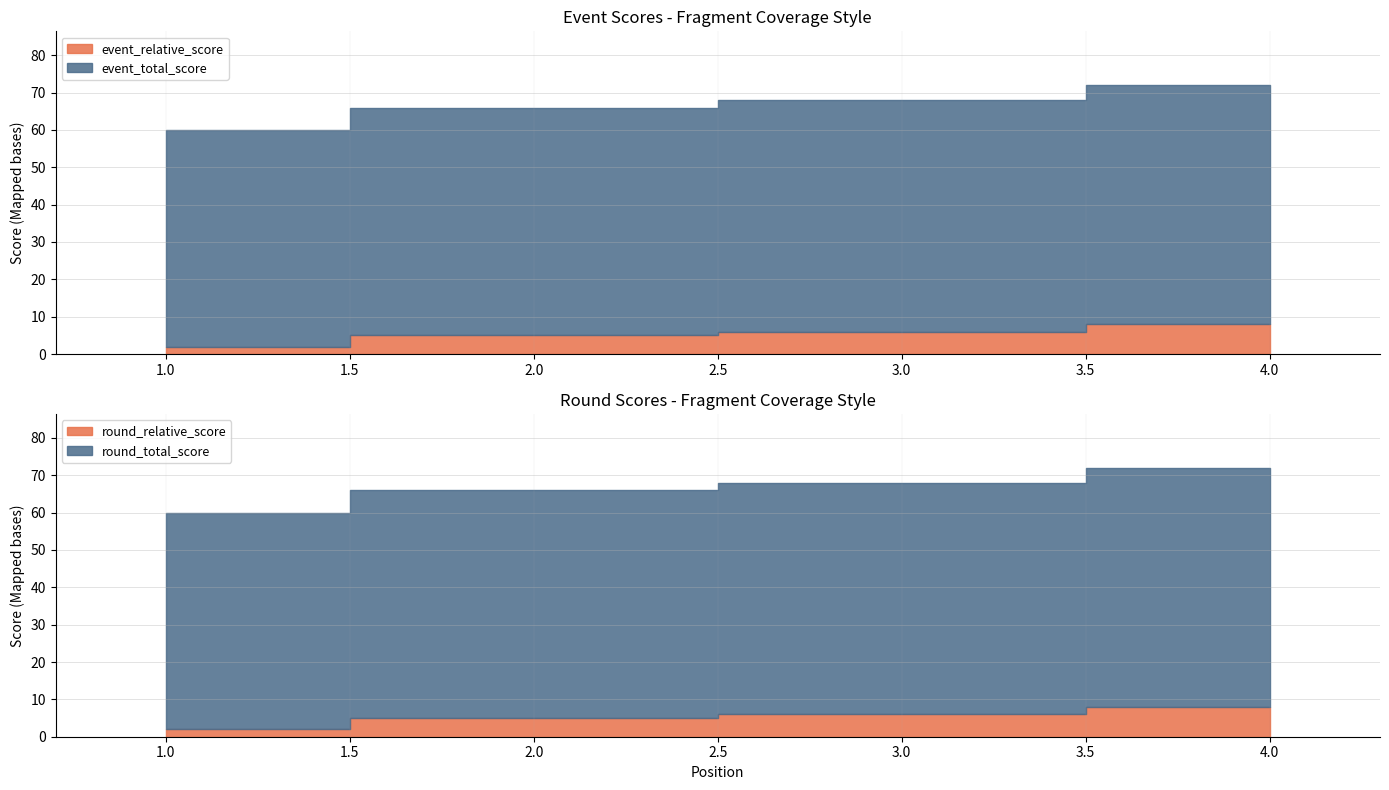

How many series are shown in this chart?

4